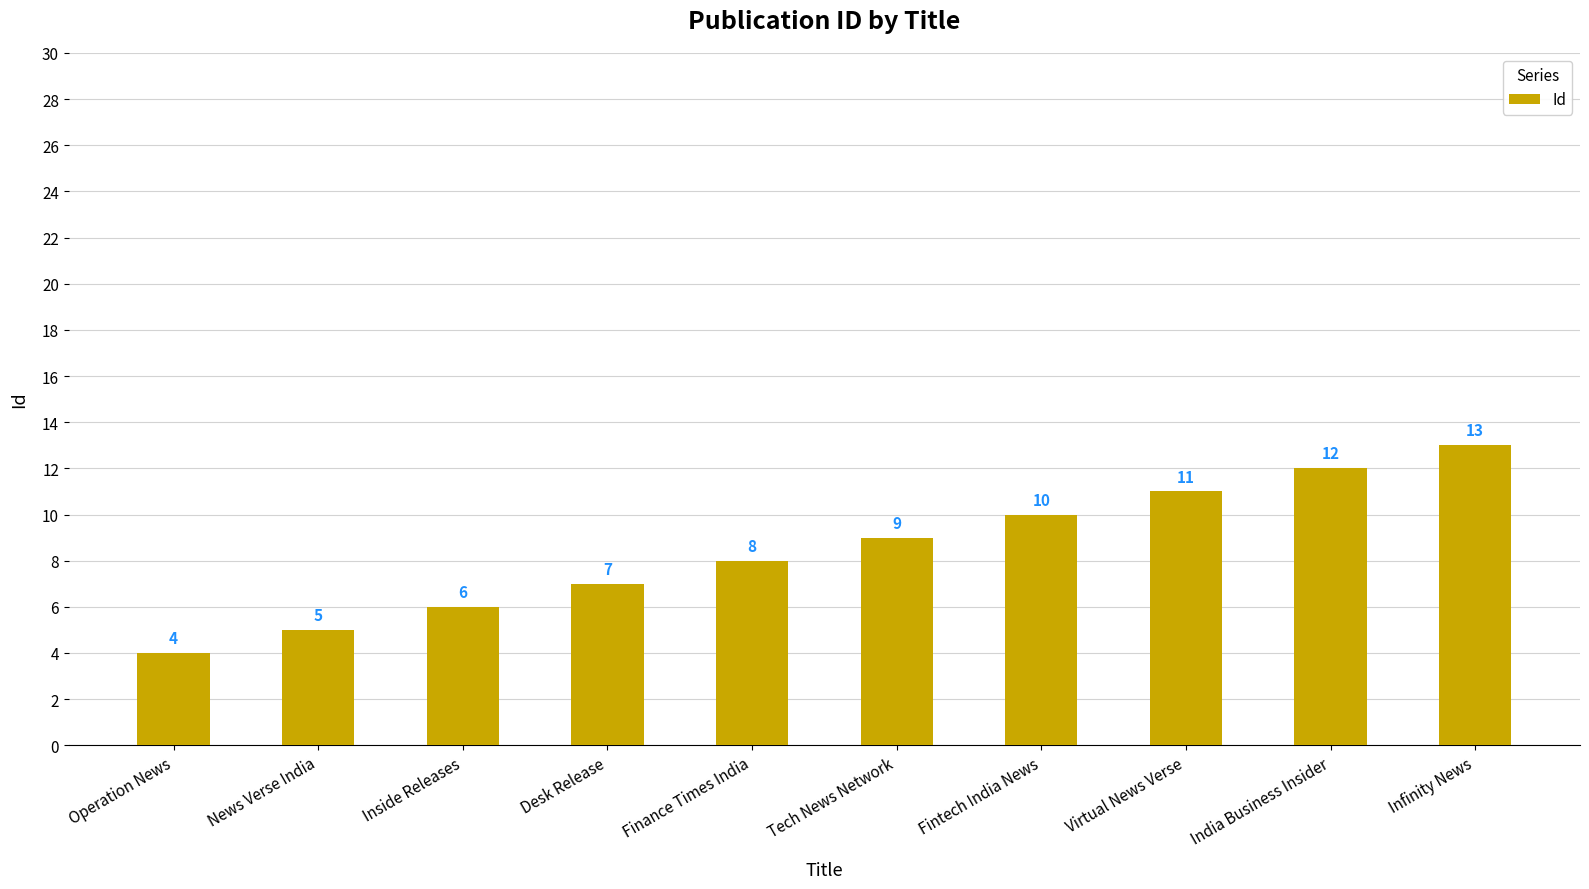

List the labels in order of value, smallest first.

Operation News, News Verse India, Inside Releases, Desk Release, Finance Times India, Tech News Network, Fintech India News, Virtual News Verse, India Business Insider, Infinity News